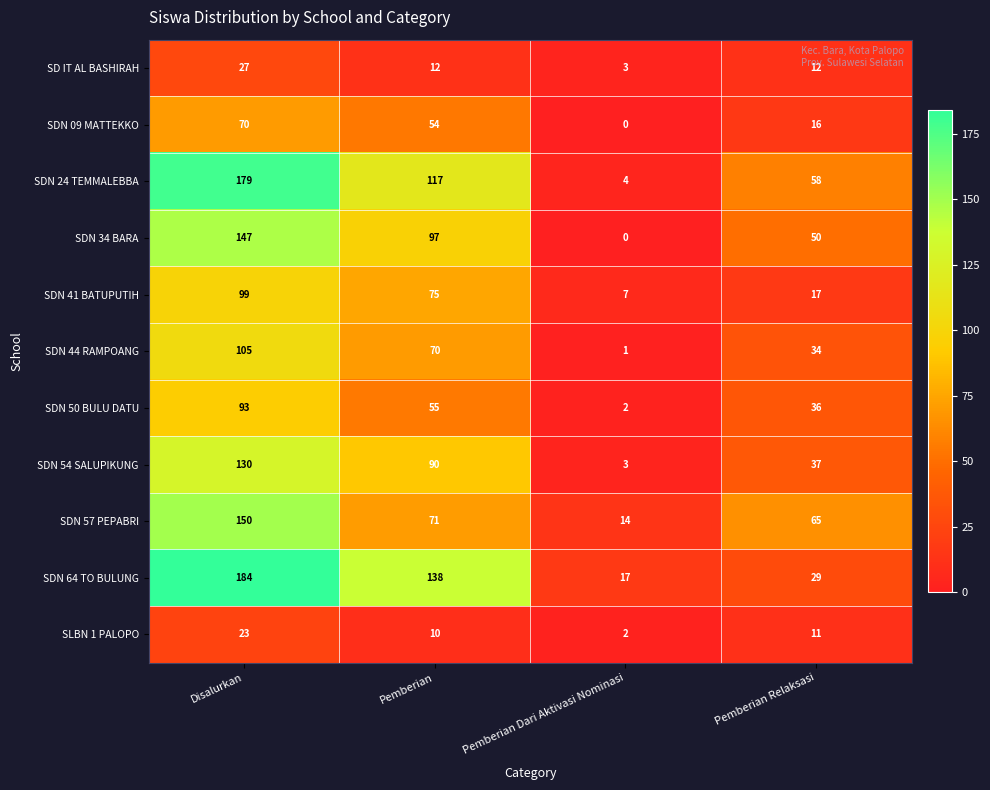

Which series has the largest total across all categories?

SDN 64 TO BULUNG